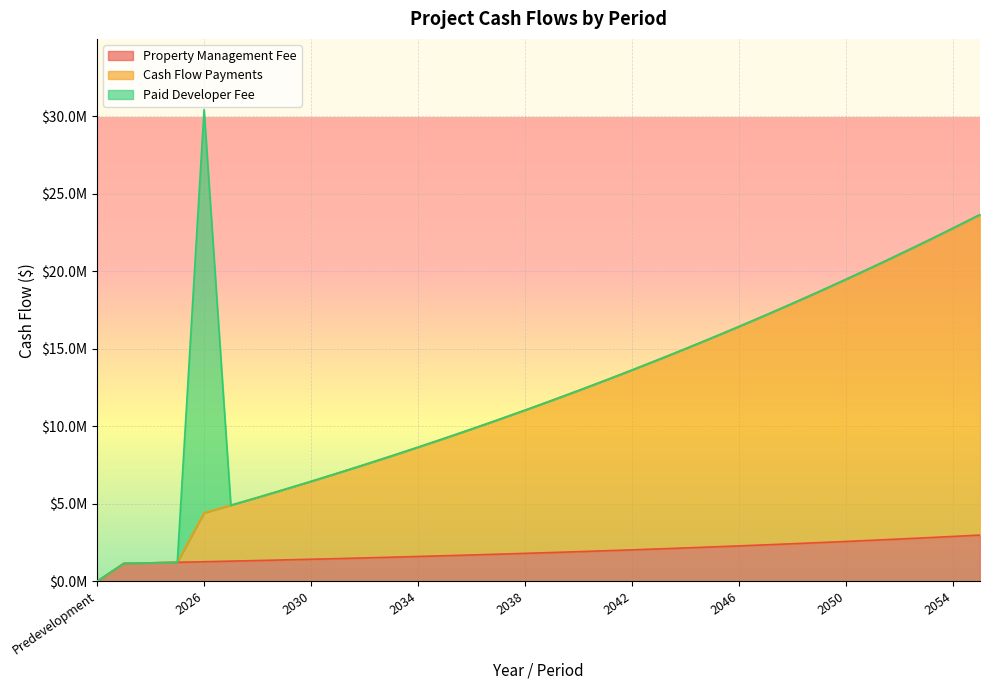

How many data points in Cash Flow Payments are less than 11673871?

17